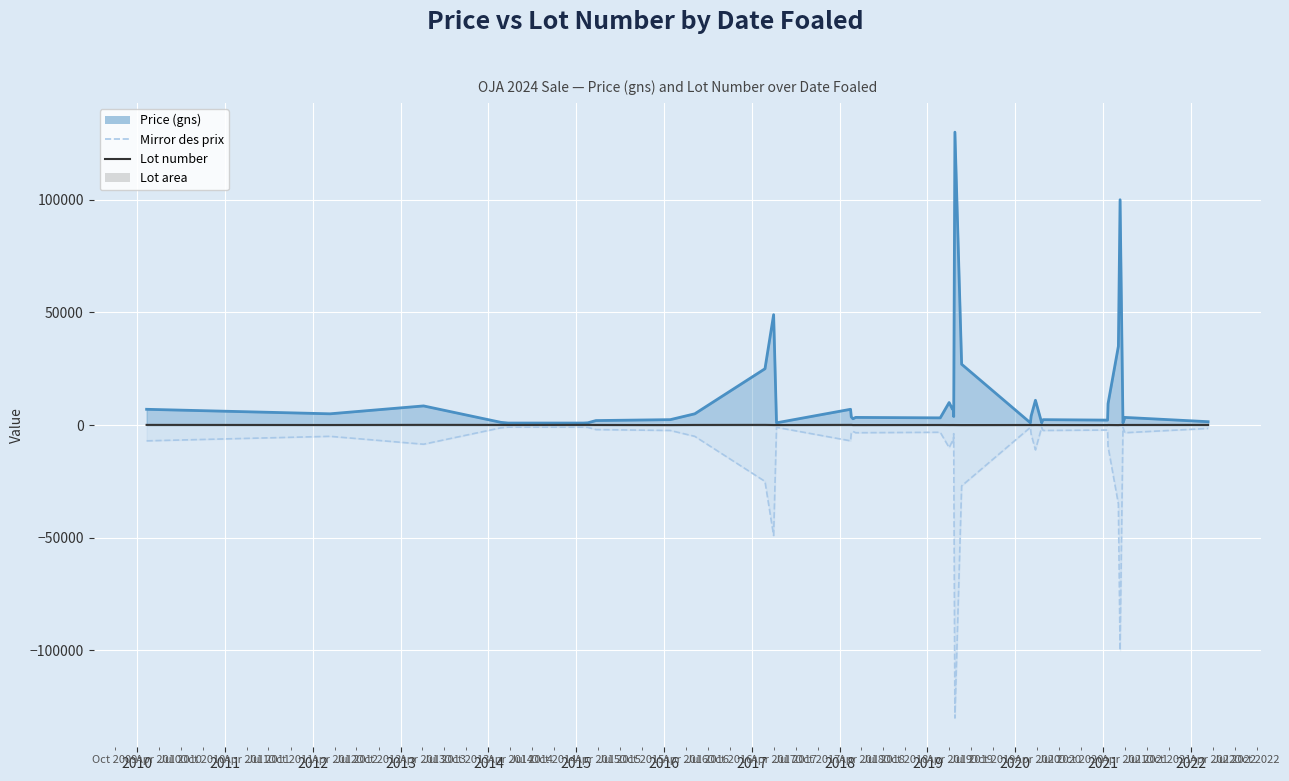

List the series in order of their overall mean, lowest first.

Mirror des prix, Lot number, Price (gns) line